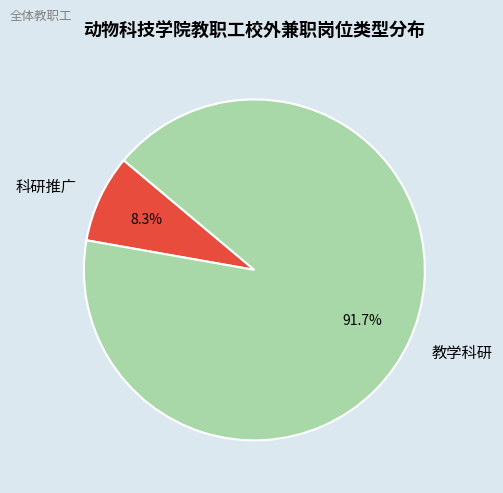

True or false: 科研推广 accounts for 8% of the total.

True